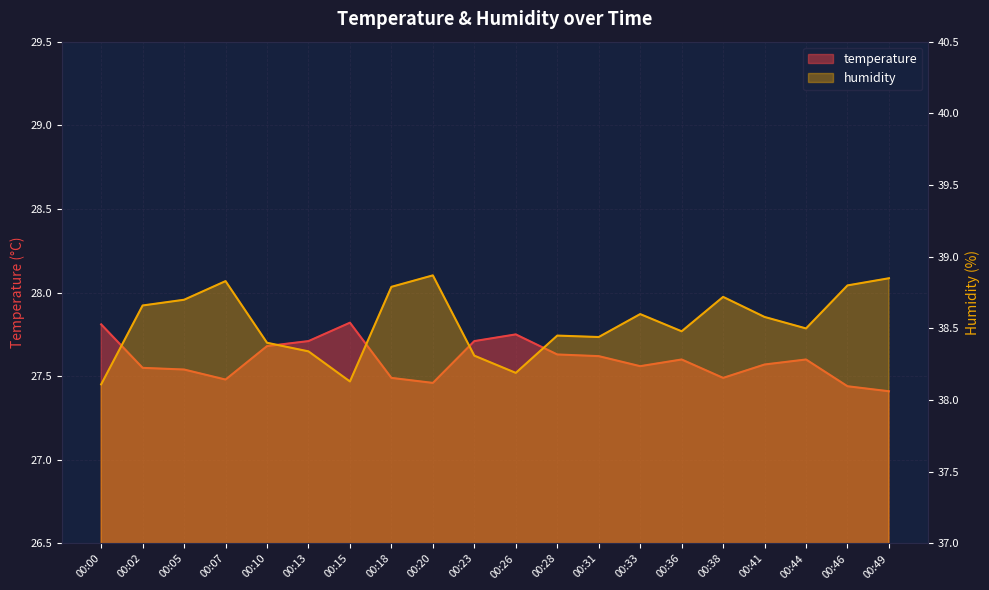

The humidity series shows 53.2 at 00:13. True or false?

False